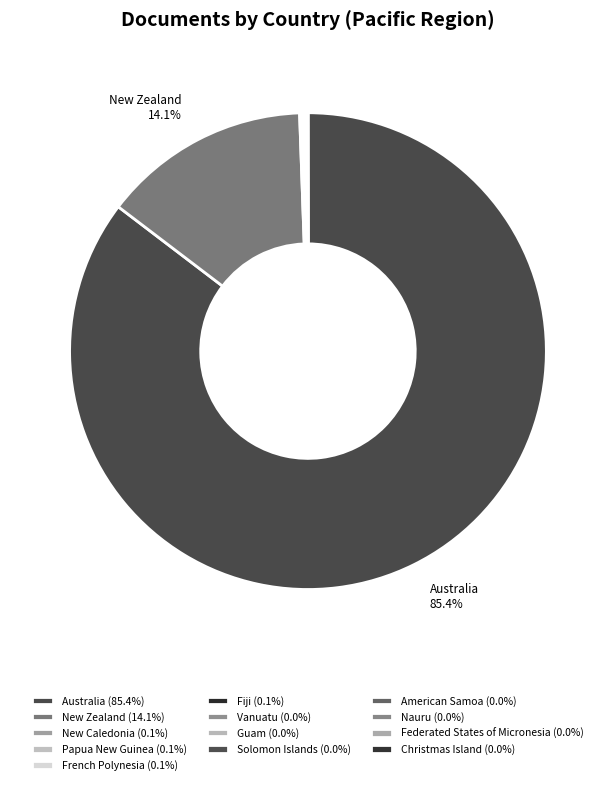

To the nearest percent, what is the average slice percentage?

8%